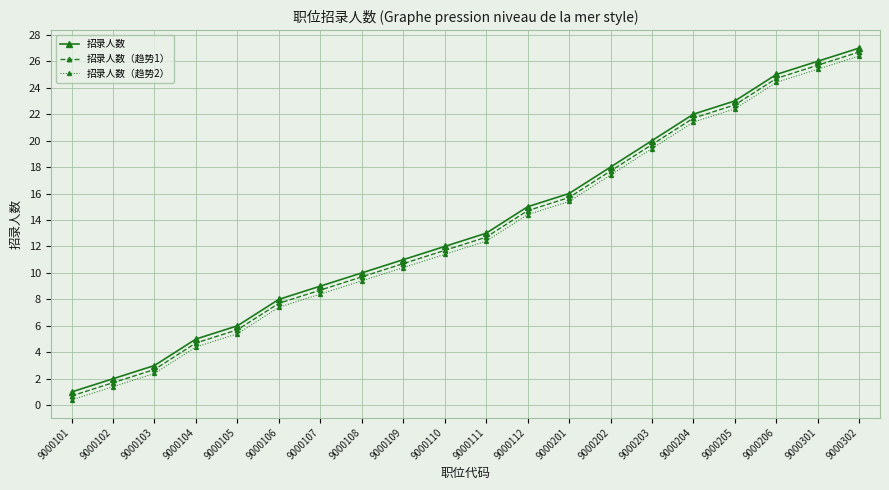

True or false: 招录人数（趋势2） has more than 2 points higher than both neighbors.

False